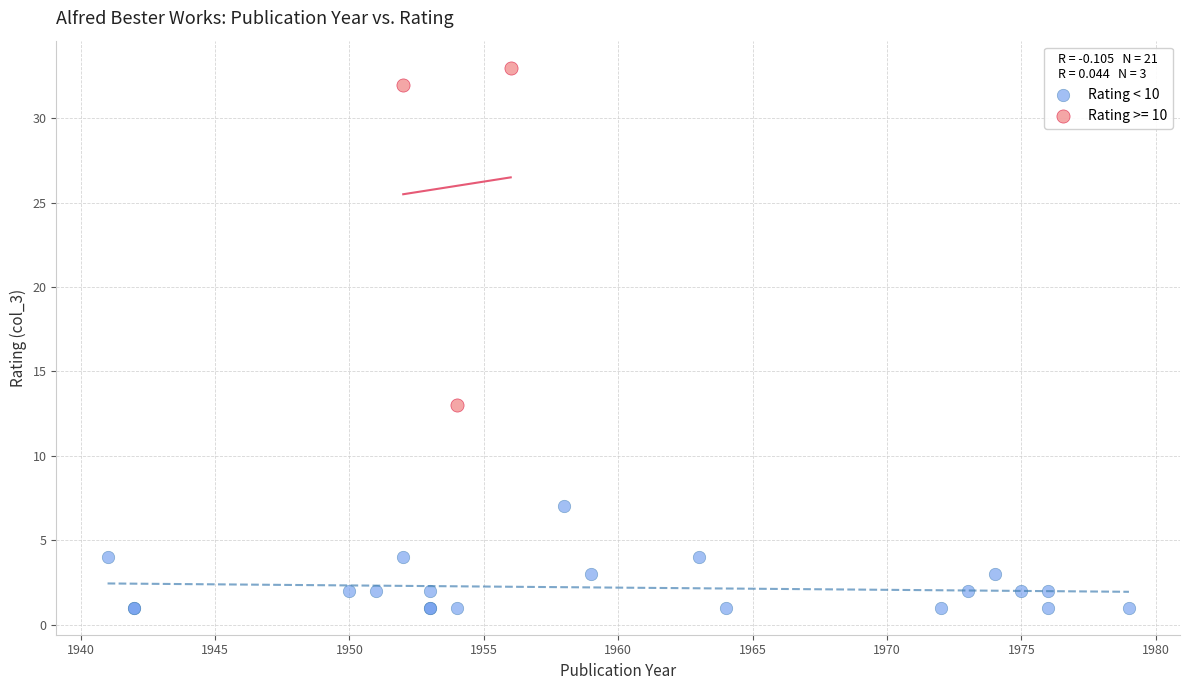

Which series contains the lowest Y value?

Rating < 10